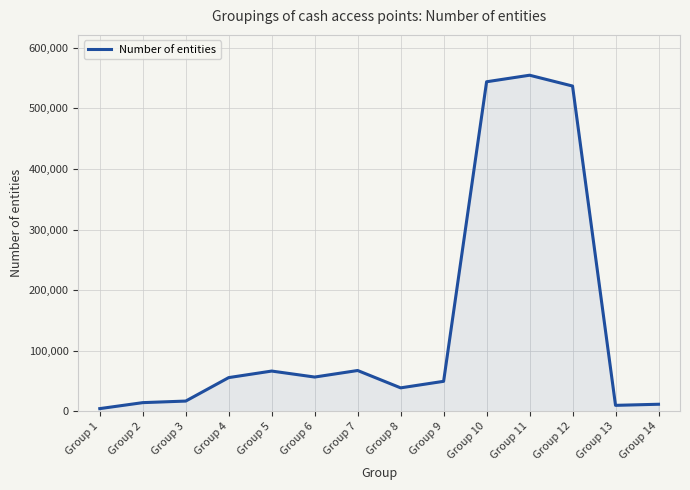

What is the difference between the maximum and minimum values?

550103